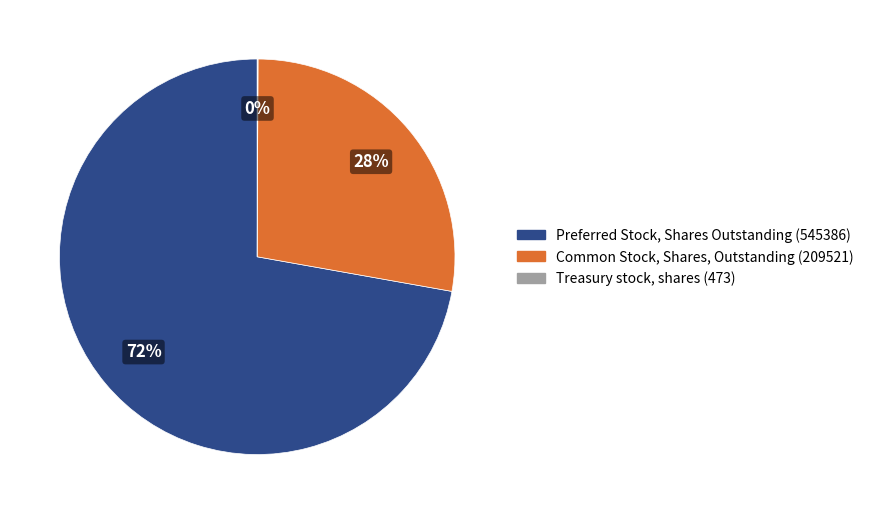

Is there any slice that represents more than half of the pie?

Yes